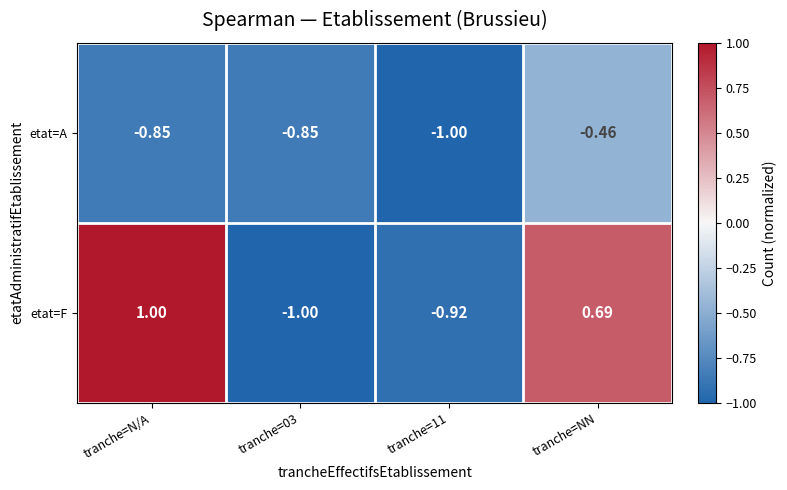

Which series has the largest range (max minus min)?

etat=F